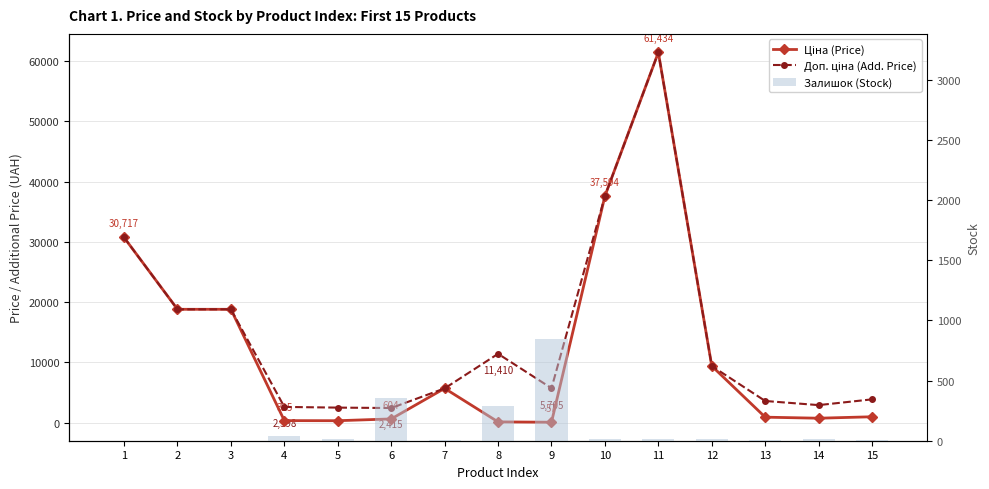

What is the sum of all Залишок (Stock) values?

1623.0